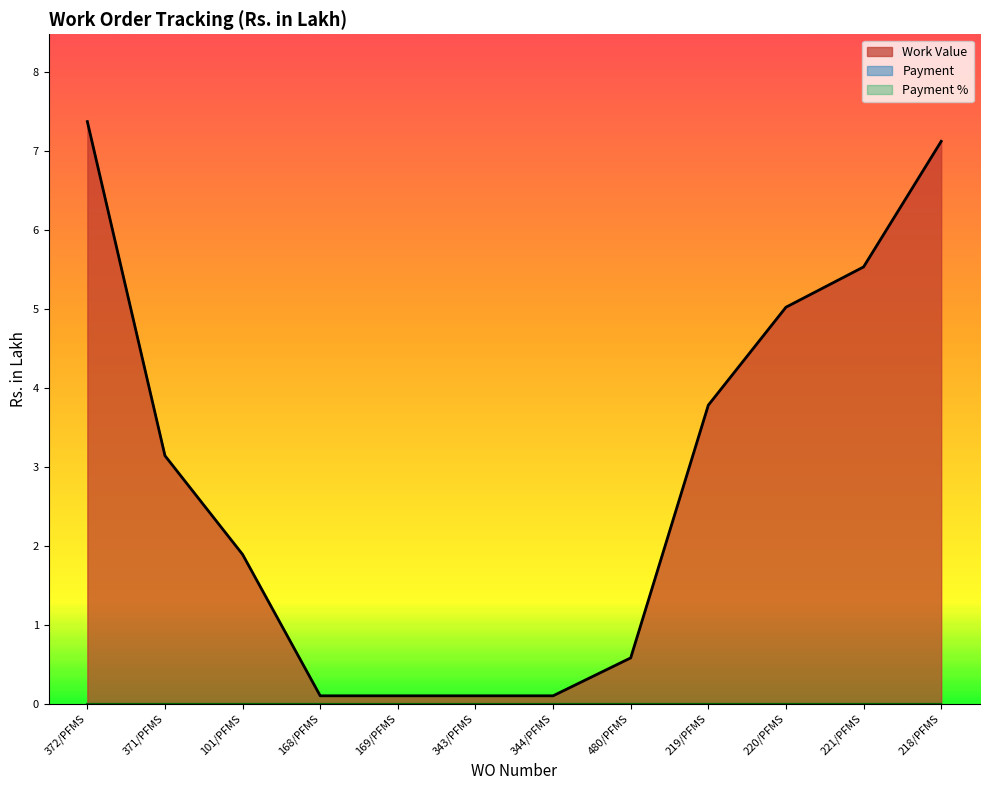

True or false: Payment % and Work Value cross at least once.

False